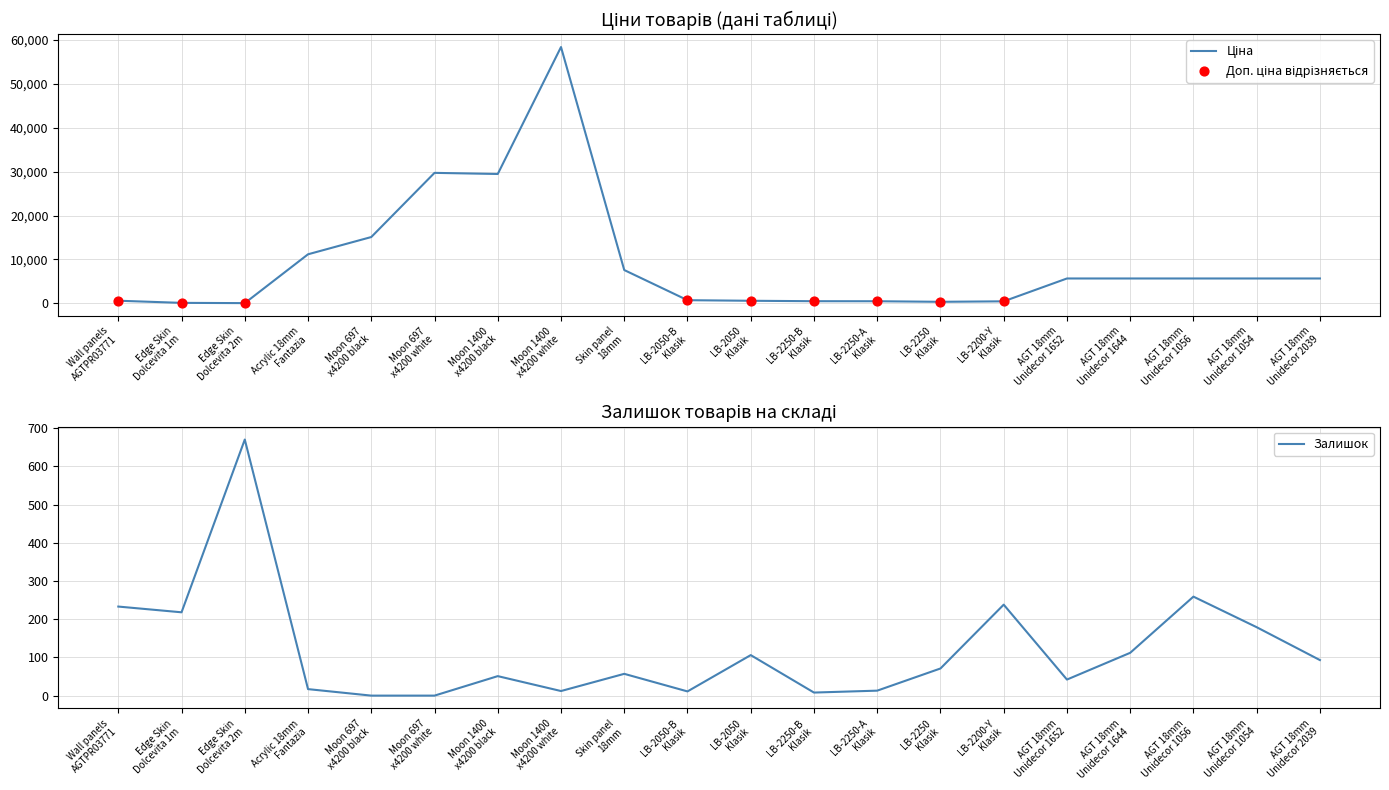

At which category is the sum across all series the highest?

Moon 1400 x4200 white